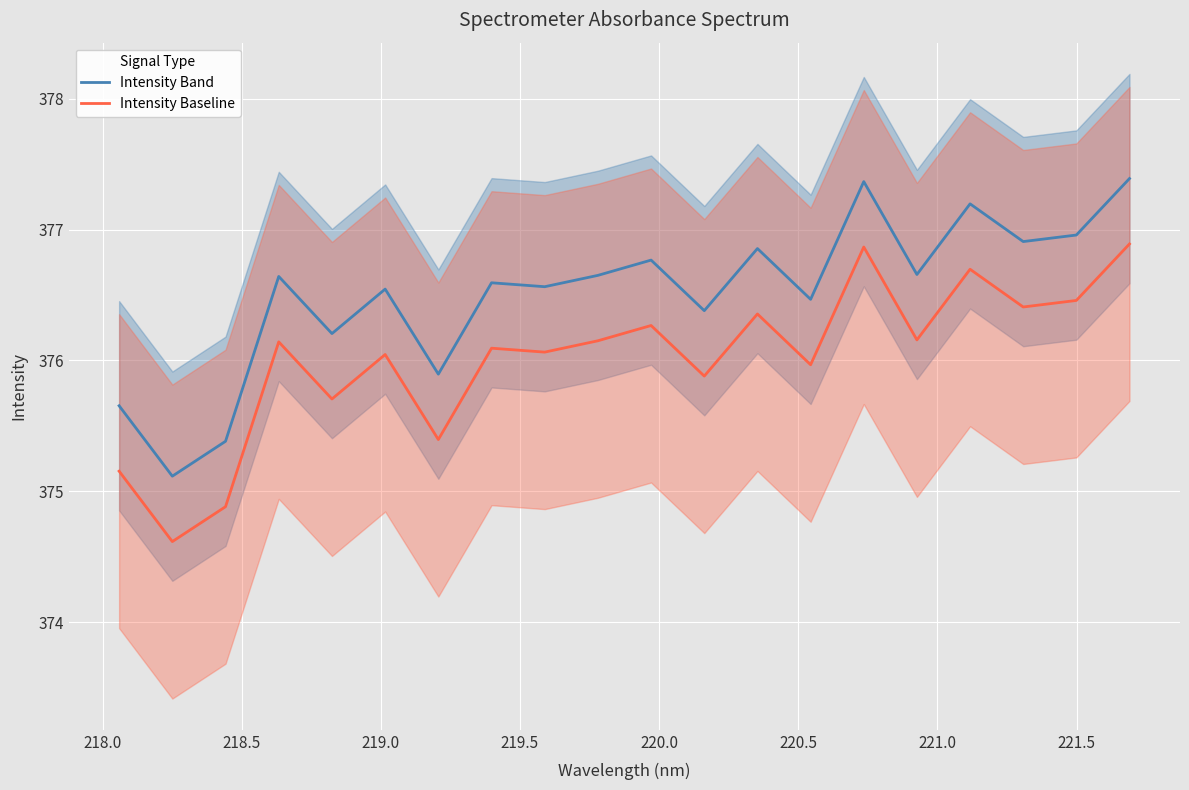

At how many categories does at least one series exceed 376?

16